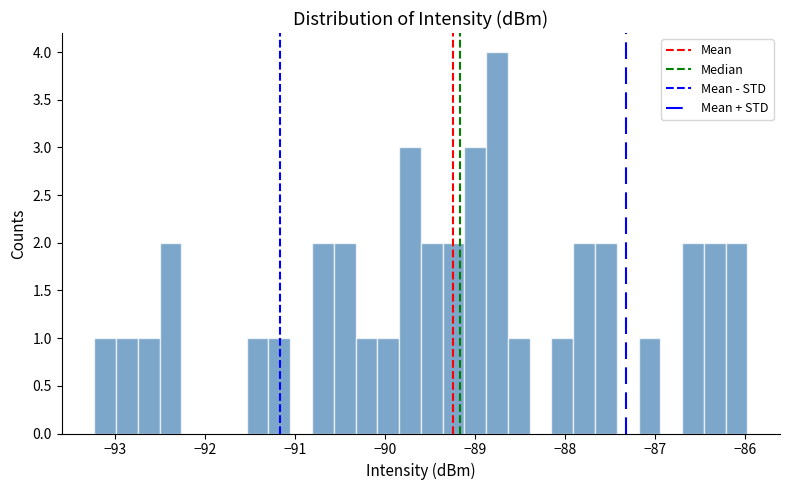

Read against the x-axis, roughly where is the centre of the tallest bar?

-88.8